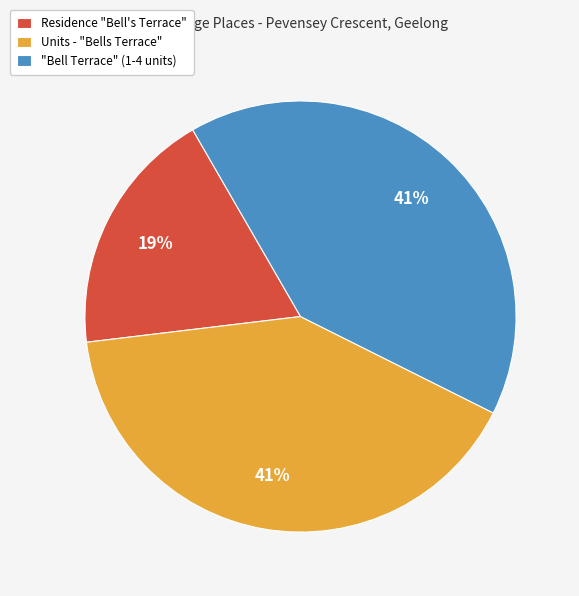

Combined, do "Bell Terrace" (1-4 units) and Residence "Bell's Terrace" account for over 50%?

Yes